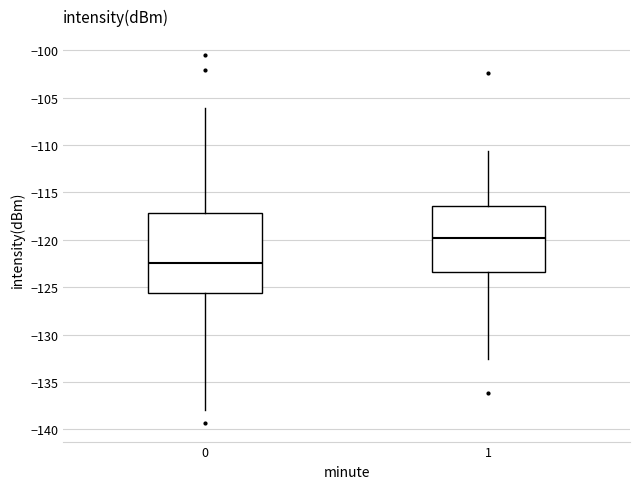

Where does the lower whisker of the box at x = 1 end on the y-axis? The values are not printed on the chart, so give them approximately, as read against the axis.

-132.5